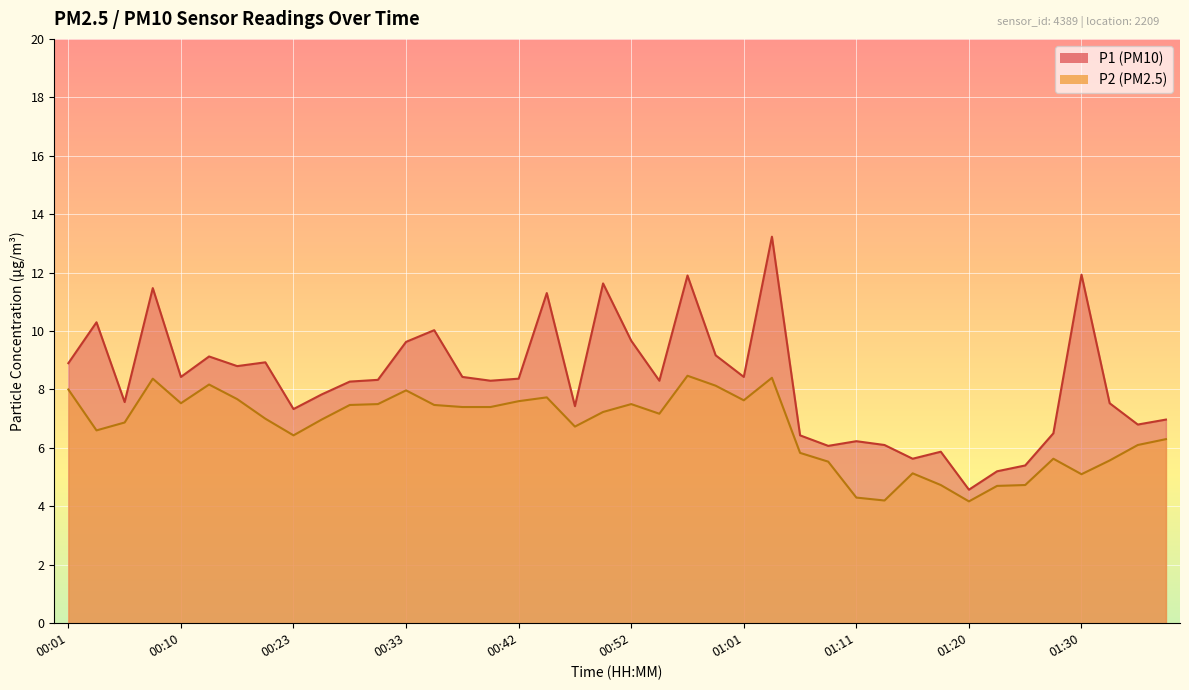

How many values in the P2 series are below 7?

19